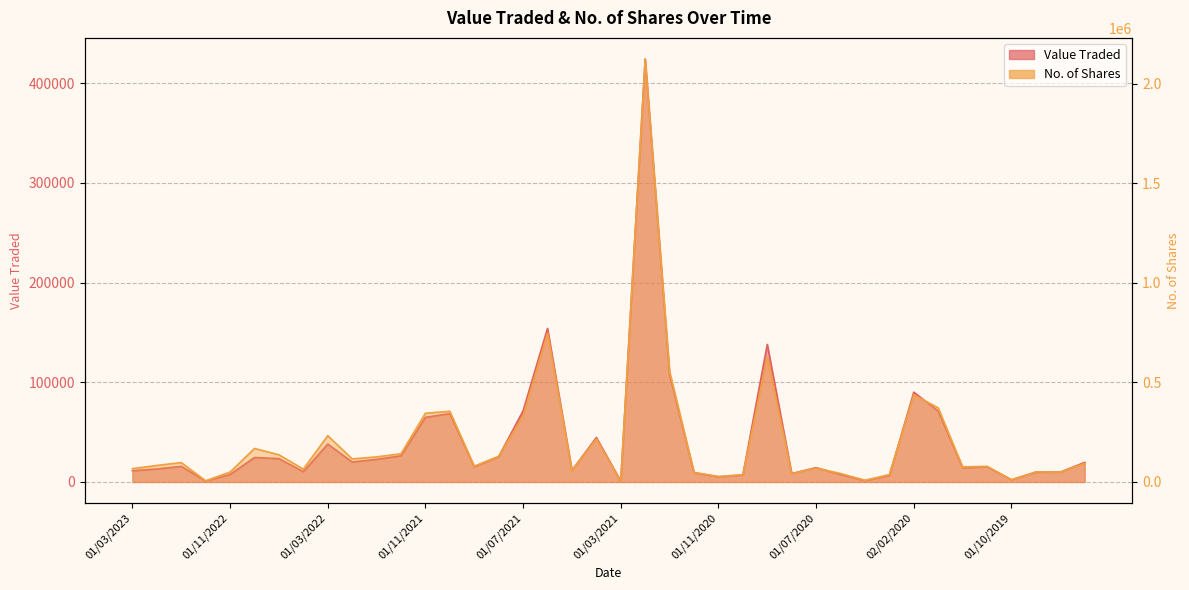

Which series changed the most between 02/01/2022 and 01/12/2020?

No. of Shares